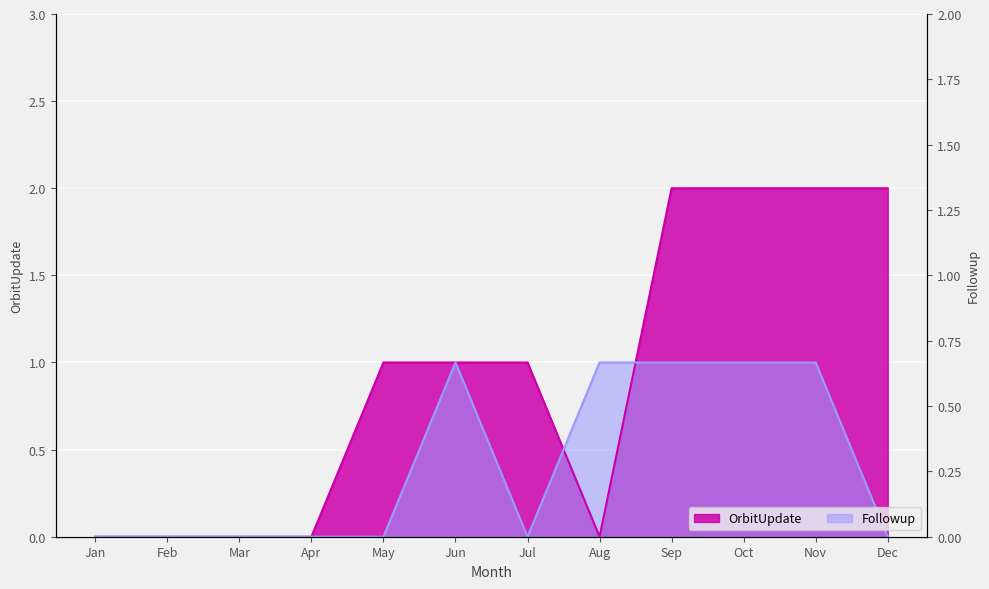

Reading right to left, what are all the values shown in this chart?

OrbitUpdate: Dec=2	Nov=2	Oct=2	Sep=2	Aug=0	Jul=1	Jun=1	May=1	Apr=0	Mar=0	Feb=0	Jan=0
Followup: Dec=0	Nov=1	Oct=1	Sep=1	Aug=1	Jul=0	Jun=1	May=0	Apr=0	Mar=0	Feb=0	Jan=0